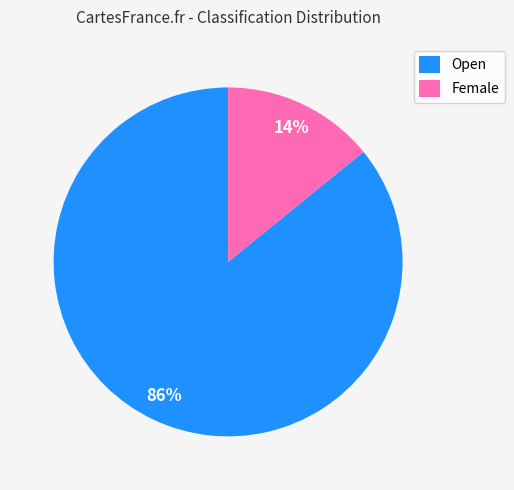

What is the ratio of the value at Female to the value at Open?

0.2